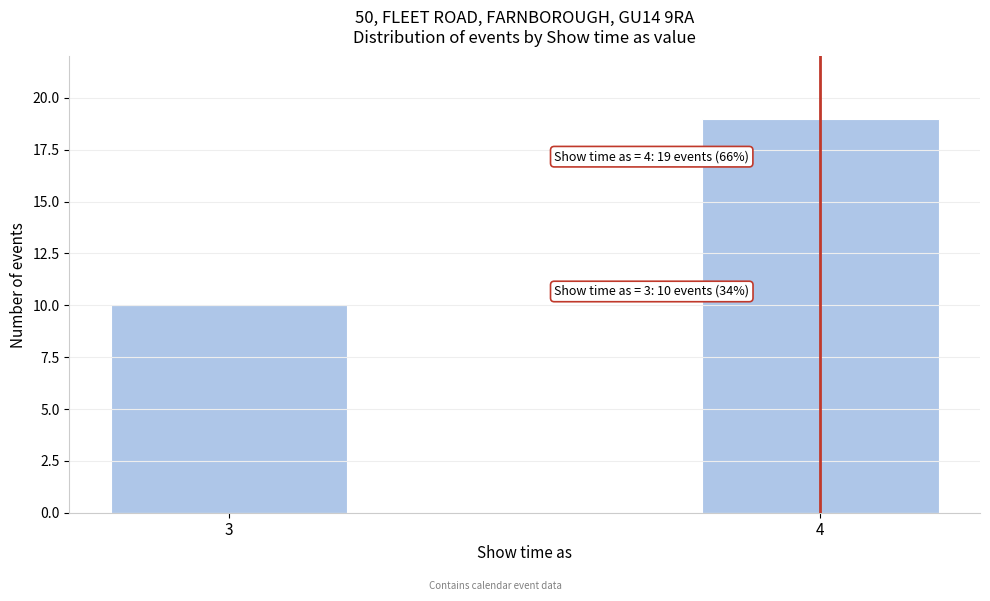

Reading left to right, list all the values displayed in this chart.

10	19